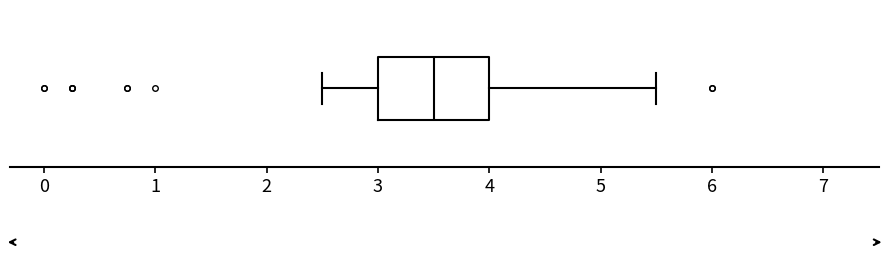

Transcribe this box plot: give where the median line is, the range the box spans, and where the two whiskers end, as read against the x-axis. The values are not printed on the chart, so give them approximately, as read against the axis.

median 3.5, box 3.0 to 4.0, whiskers 2.5 to 5.5